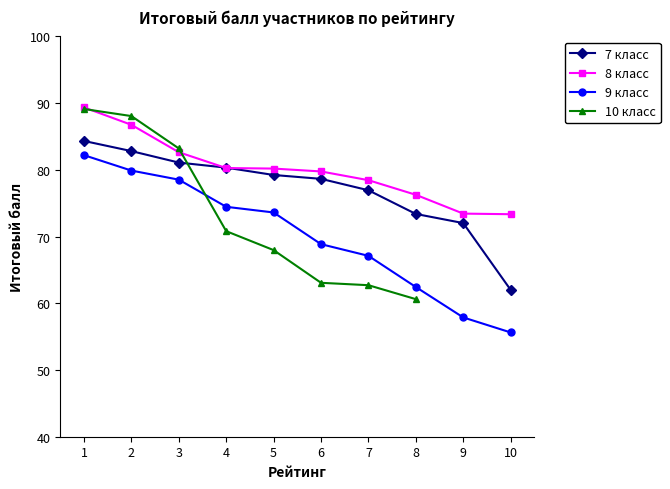

How many lines are shown in the chart?

4